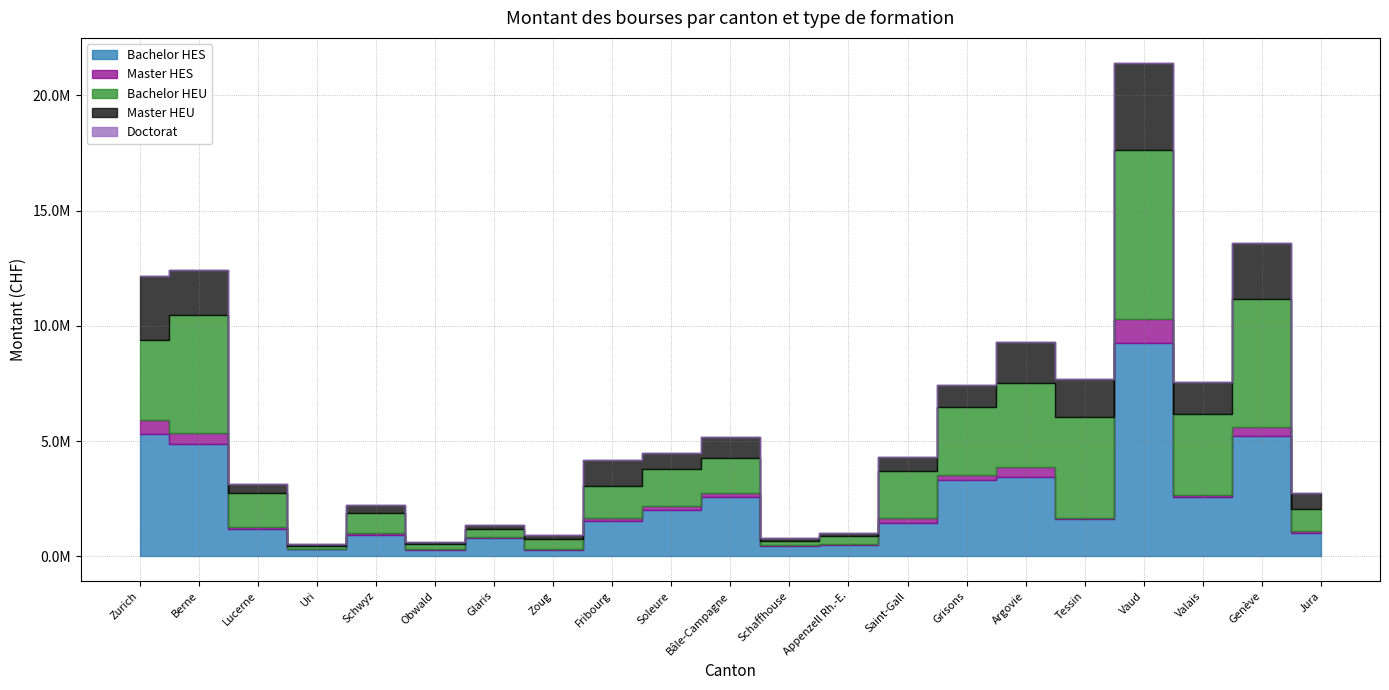

Between Berne and Valais, which series saw the biggest shift?

Bachelor HES